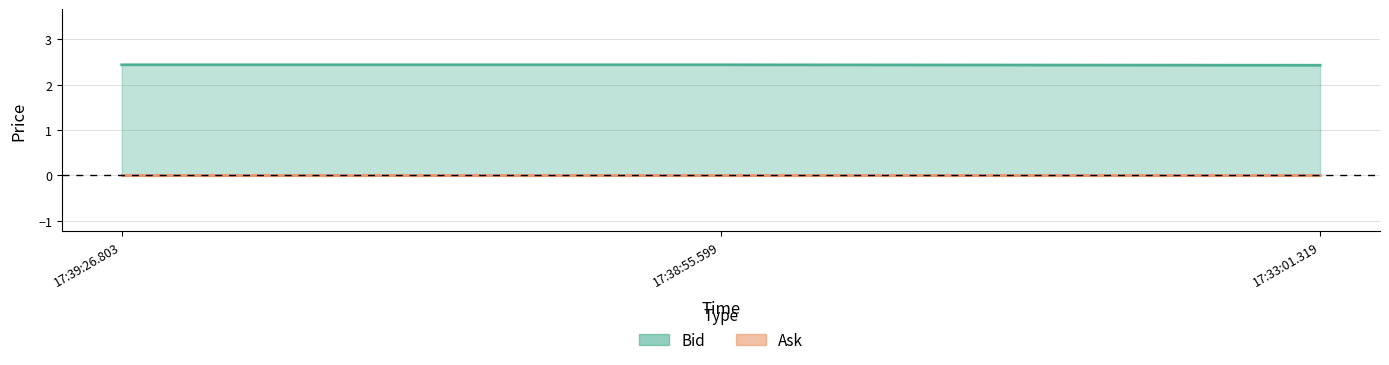

Rank the categories by Bid value from highest to lowest.

17:39:26.803, 17:38:55.599, 17:33:01.319